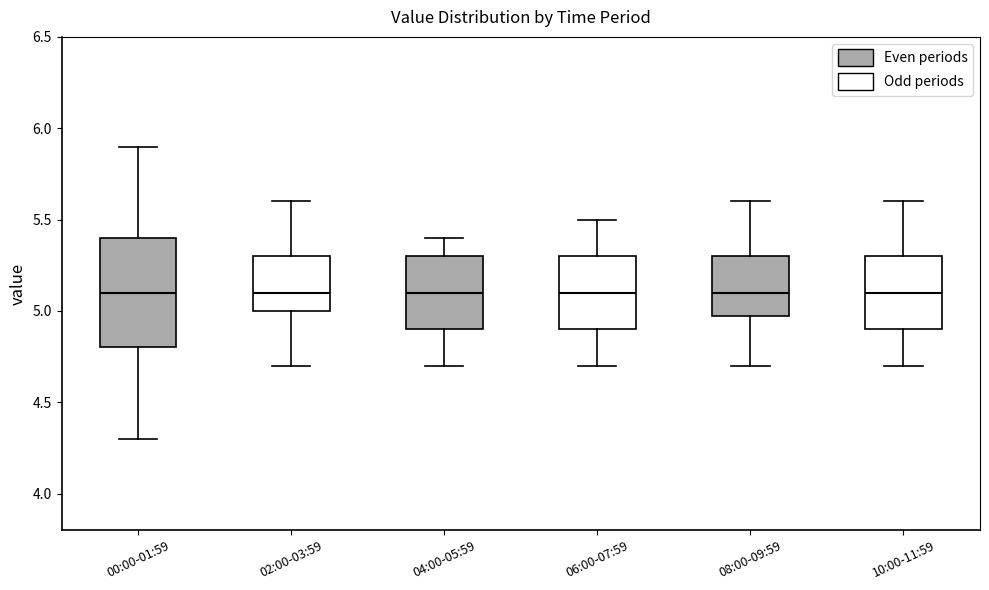

Which box is the tallest, from its lower edge to its upper edge?

00:00-01:59